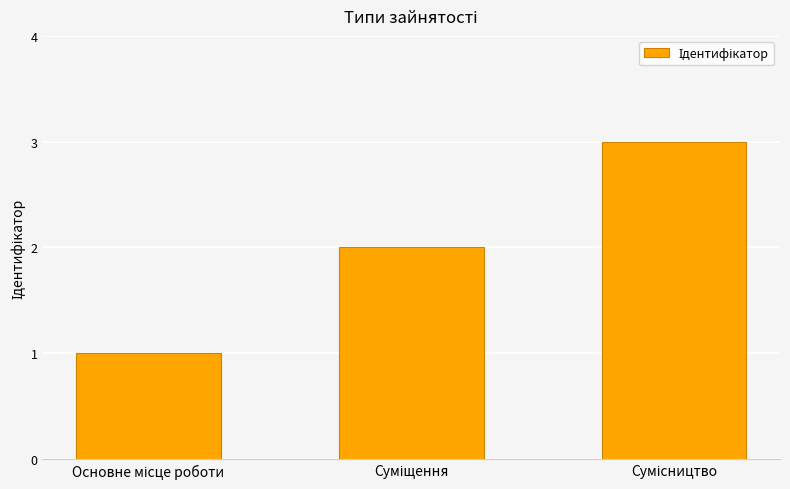

What is the greatest value displayed?

3